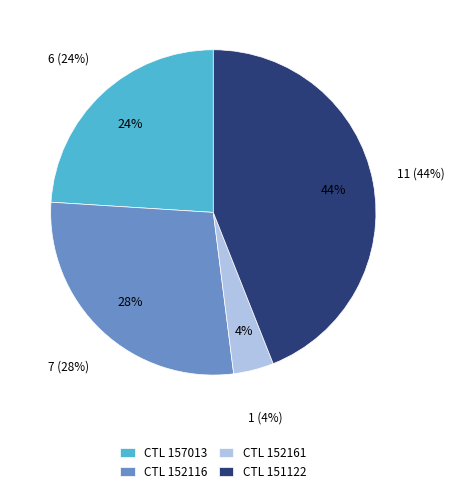

What is the ratio of the value at 152161 to the value at 157013?

0.2